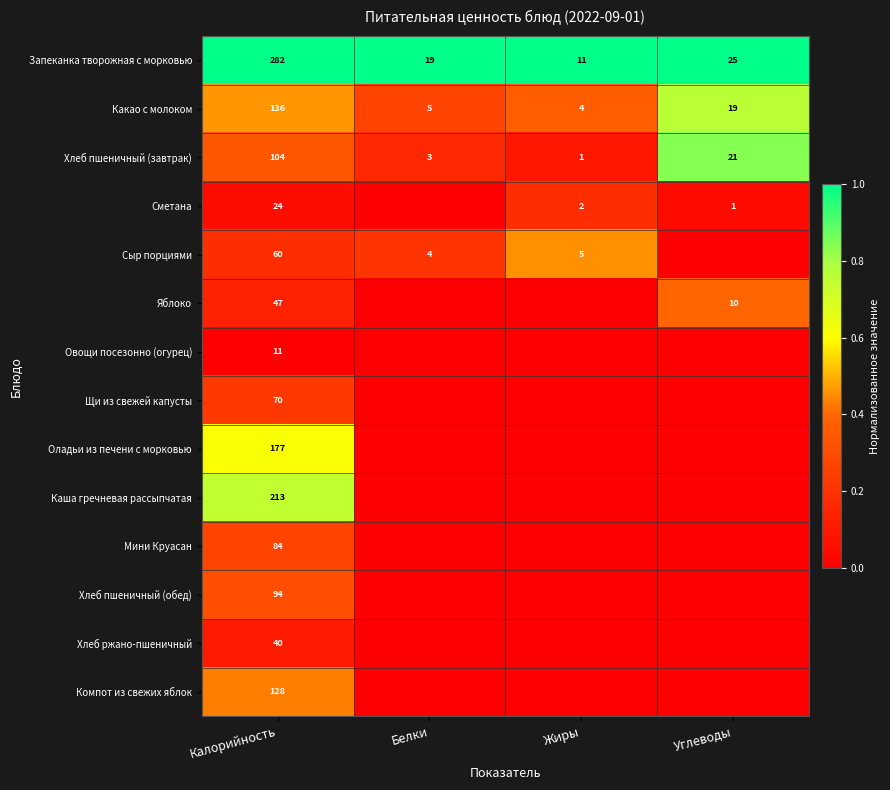

What is the total value across all series at Калорийность?

1470